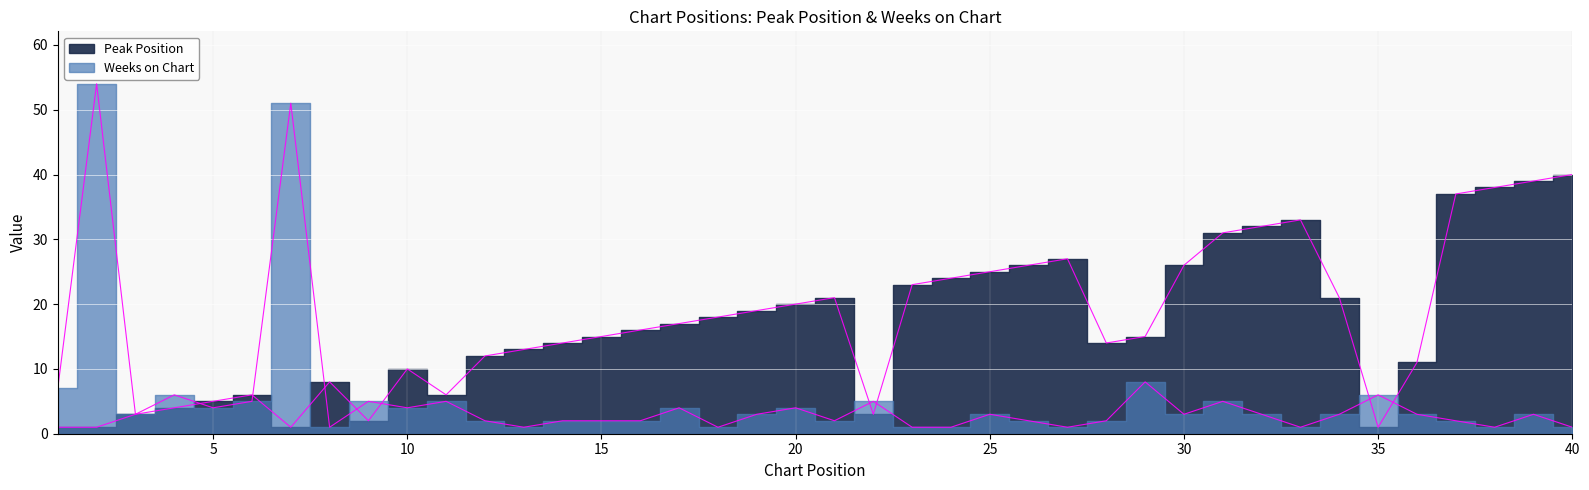

Reading right to left, list all the values displayed in this chart.

Peak Position: 40	39	38	37	11	1	21	33	32	31	26	15	14	27	26	25	24	23	3	21	20	19	18	17	16	15	14	13	12	6	10	2	8	1	6	5	4	3	1	1
Weeks on Chart: 1	3	1	2	3	6	3	1	3	5	3	8	2	1	2	3	1	1	5	2	4	3	1	4	2	2	2	1	2	5	4	5	1	51	5	4	6	3	54	7